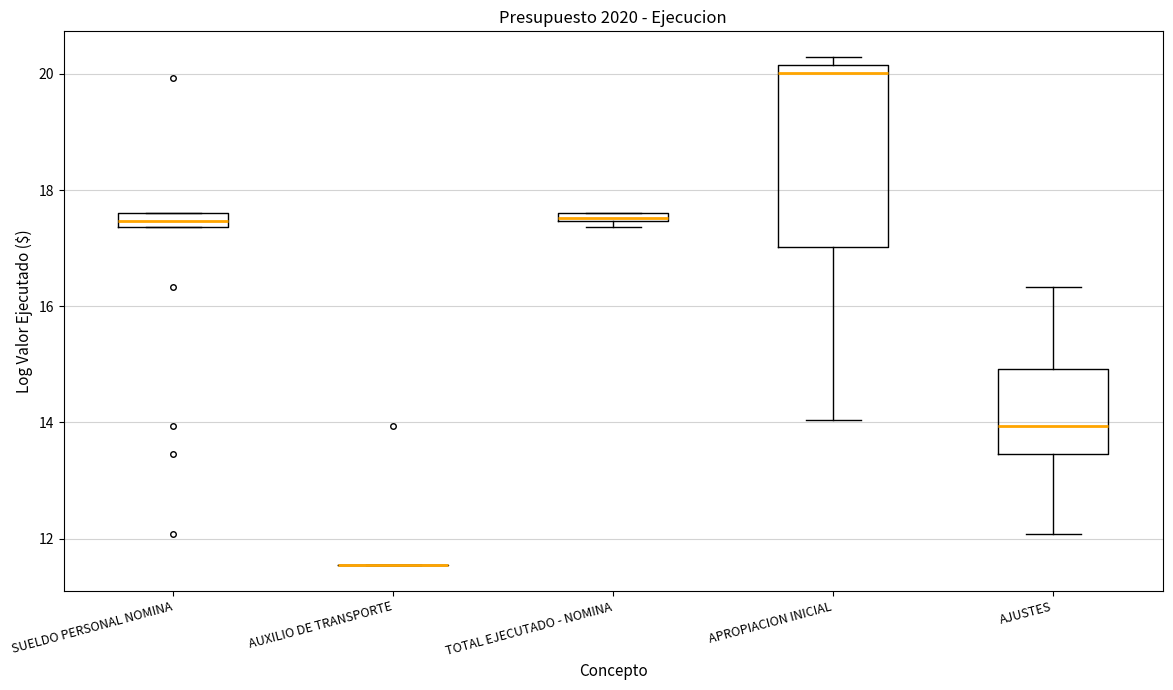

Which box is the tallest, from its lower edge to its upper edge?

APROPIACION INICIAL